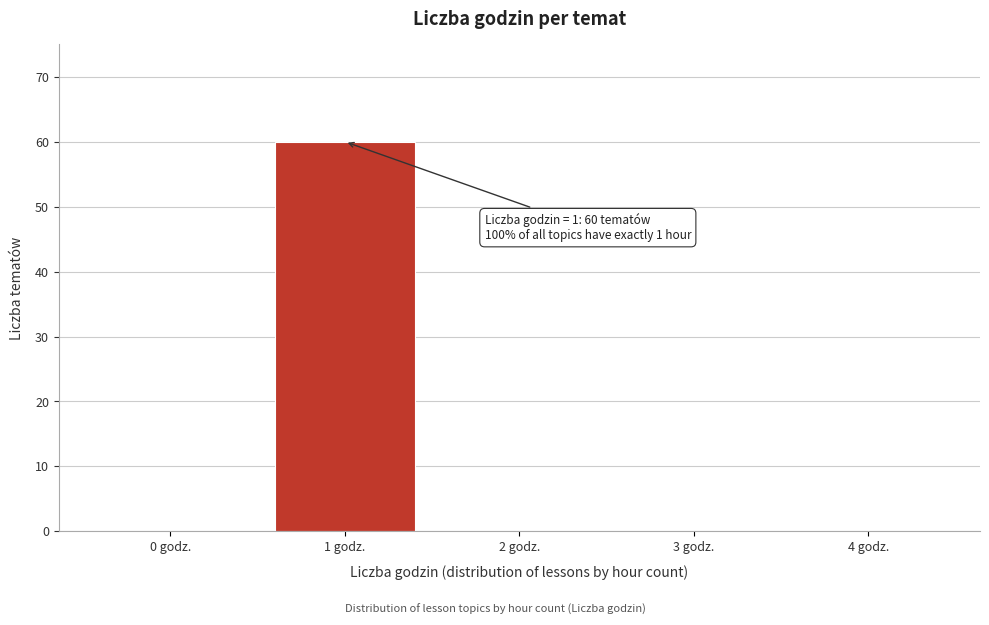

Over which range of the x-axis is the bar tallest?

0.5 to 1.5